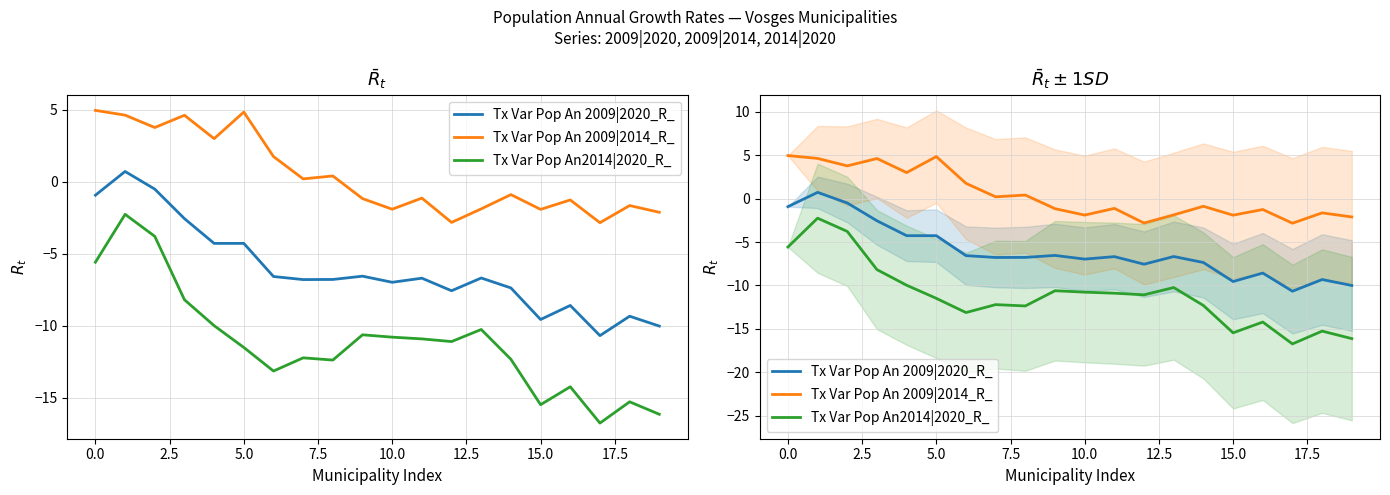

Which series changed the most between 15.0 and 17?

Tx Var Pop An2014|2020_R_